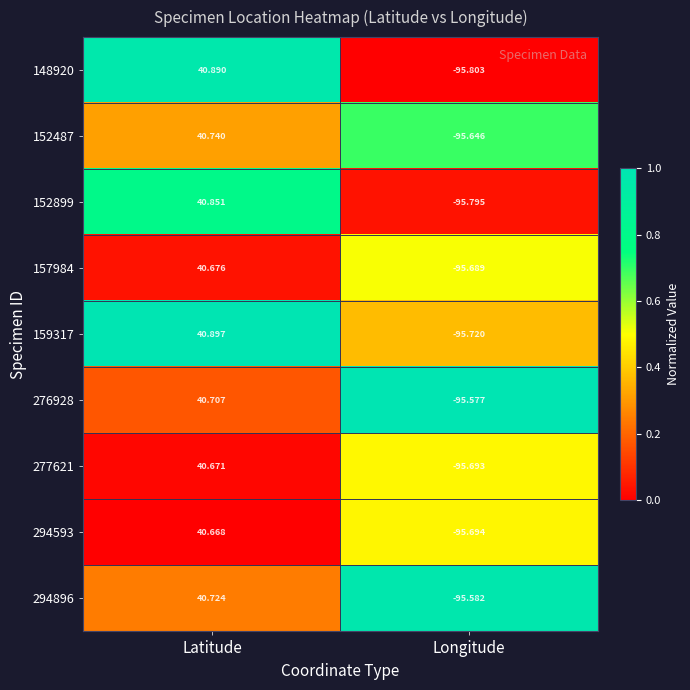

Which series has the largest range (max minus min)?

148920